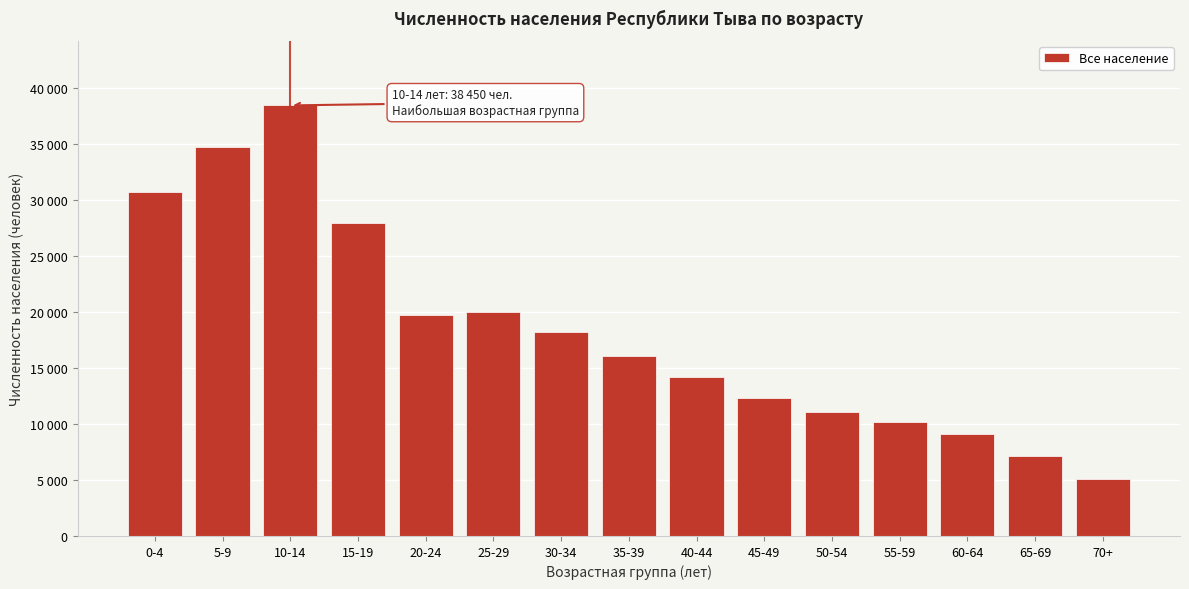

Are the bars horizontal?

No